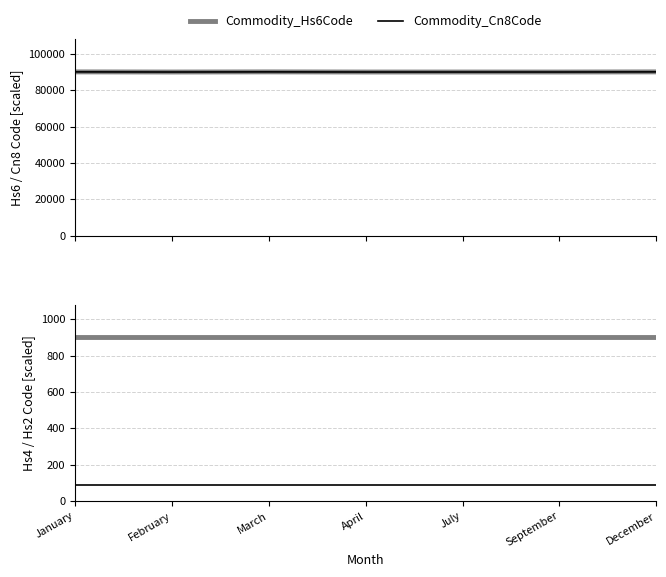

Where is the first local maximum for Commodity_Hs6Code?

March